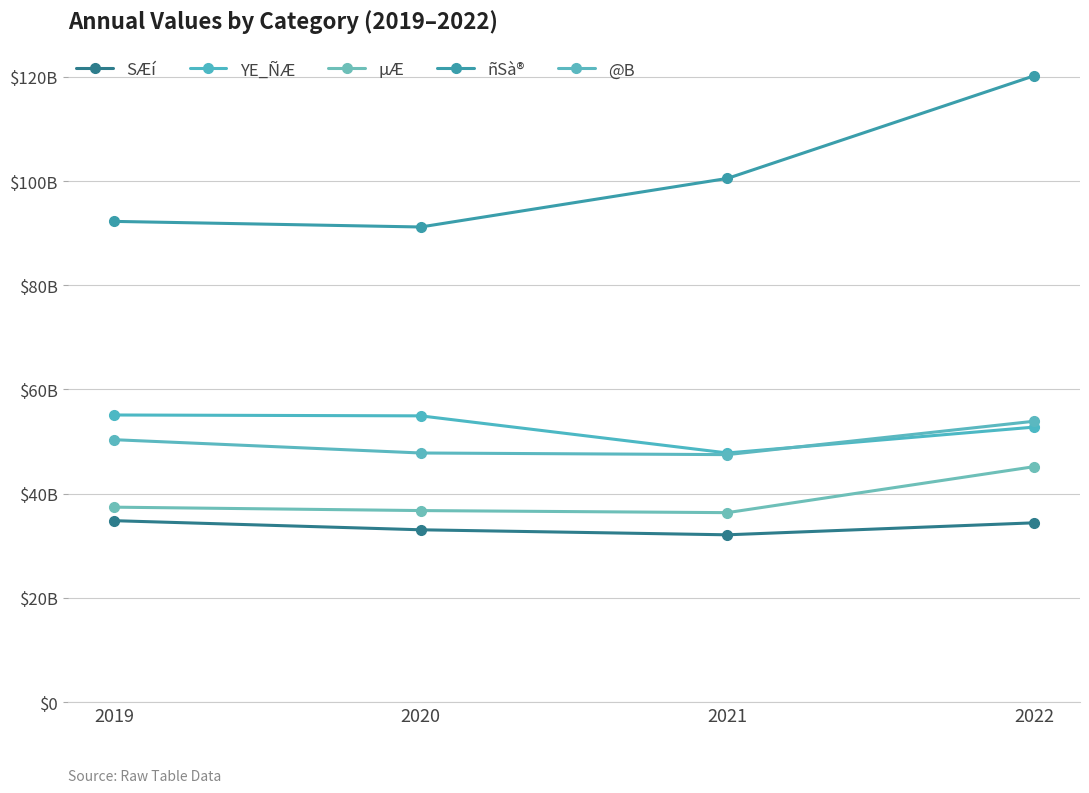

Which category has the highest value in the @B series?

2022